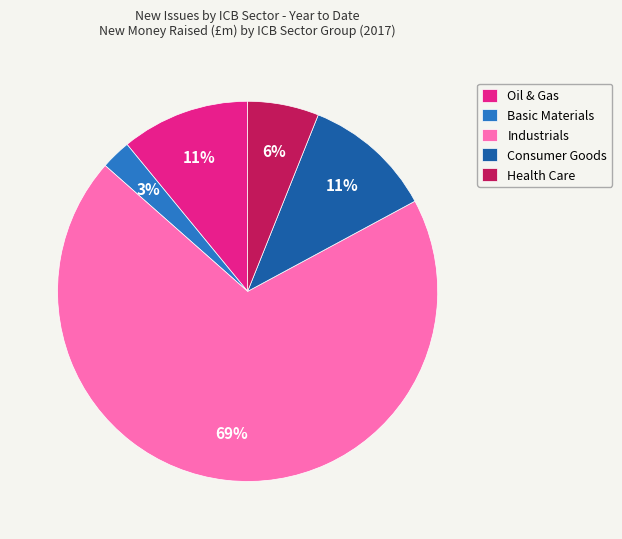

To the nearest percent, what is the average slice percentage?

20%